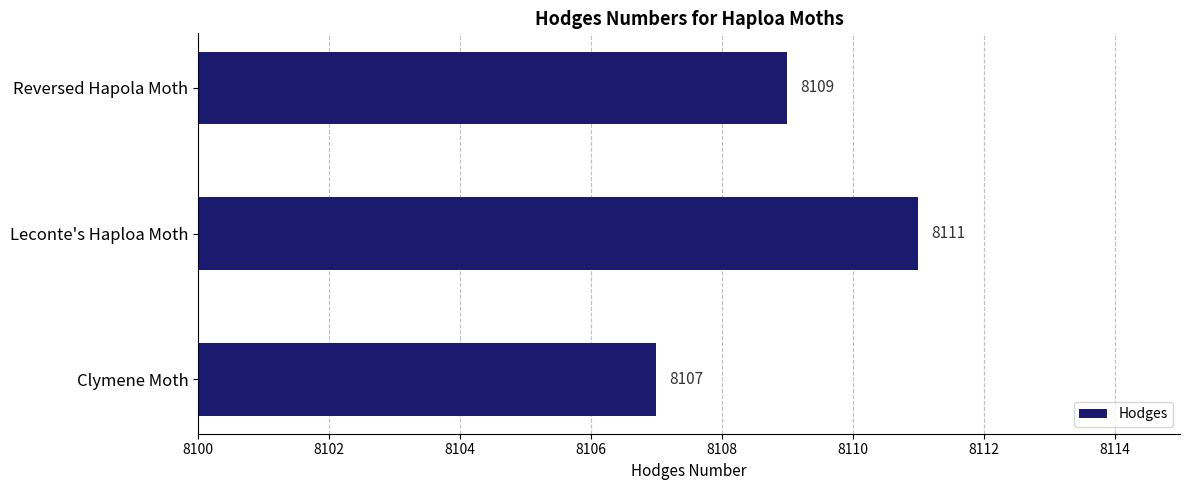

The value at Reversed Hapola Moth is 12838. True or false?

False